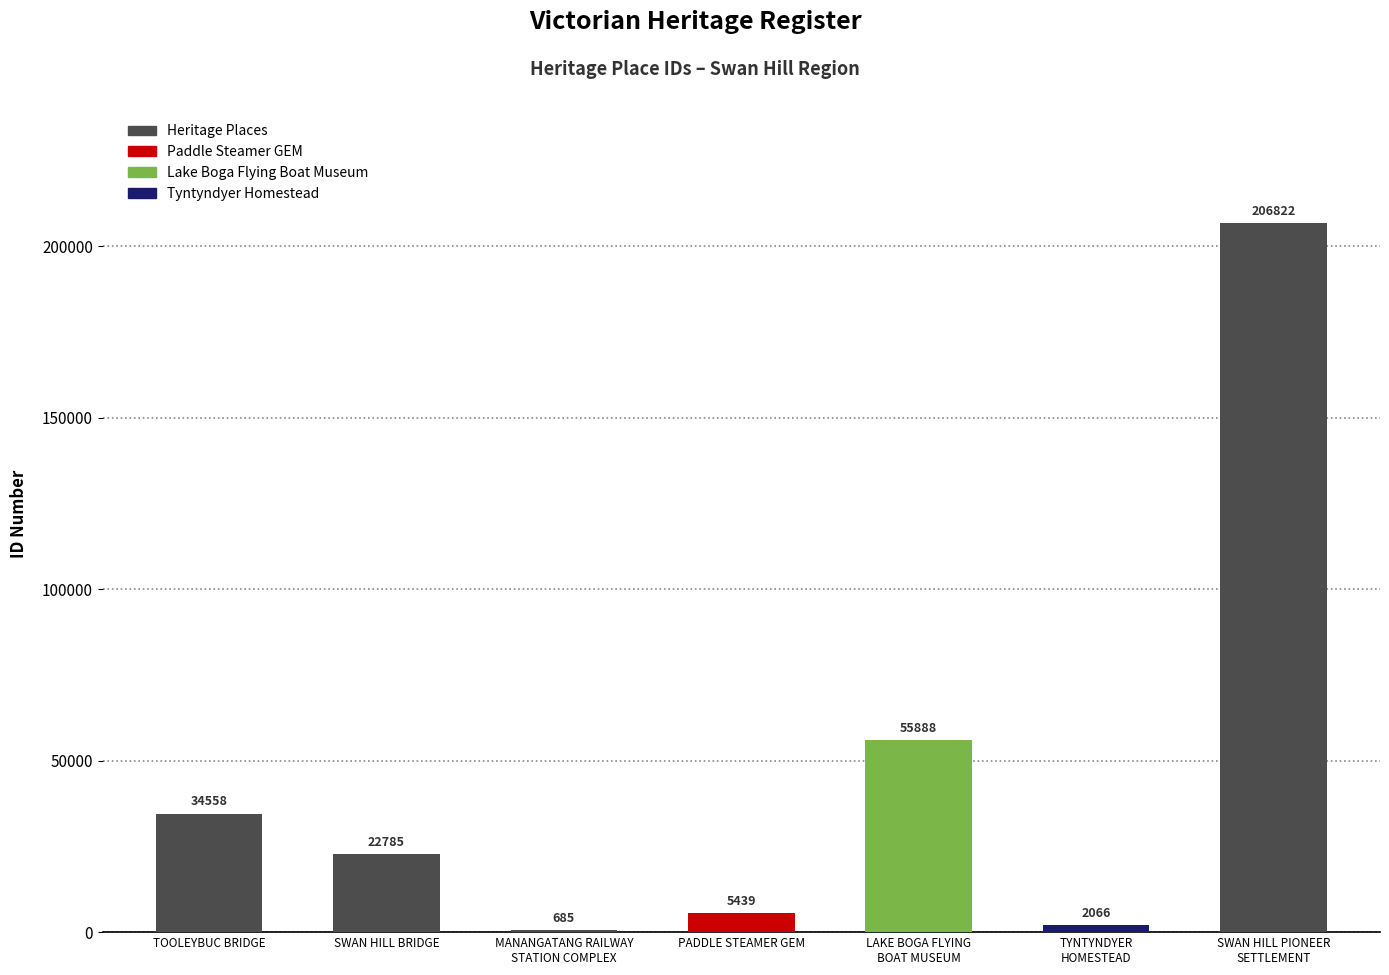

At which label does the data first exceed 22785?

TOOLEYBUC BRIDGE